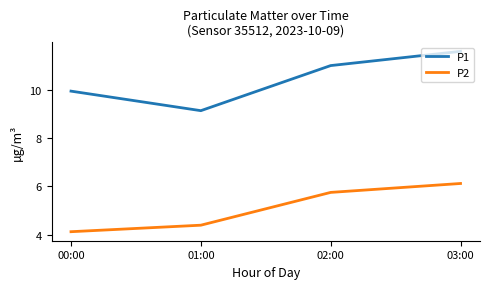

Which series has the widest spread of values?

P1